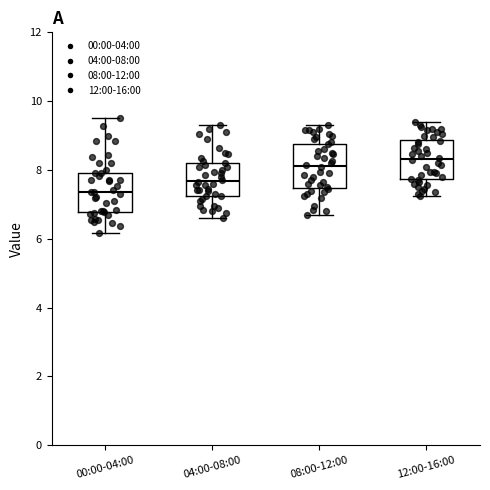

Reading left to right, read every box against the y-axis: the position of its median line, the range the box covers, and the ends of its whiskers. The values are not printed on the chart, so give them approximately, as read against the axis.

00:00-04:00: median 7.4, box 6.8 to 8.0, whiskers 6.2 to 9.6
04:00-08:00: median 7.6, box 7.2 to 8.2, whiskers 6.6 to 9.4
08:00-12:00: median 8.2, box 7.4 to 8.8, whiskers 6.8 to 9.4
12:00-16:00: median 8.4, box 7.8 to 8.8, whiskers 7.2 to 9.4